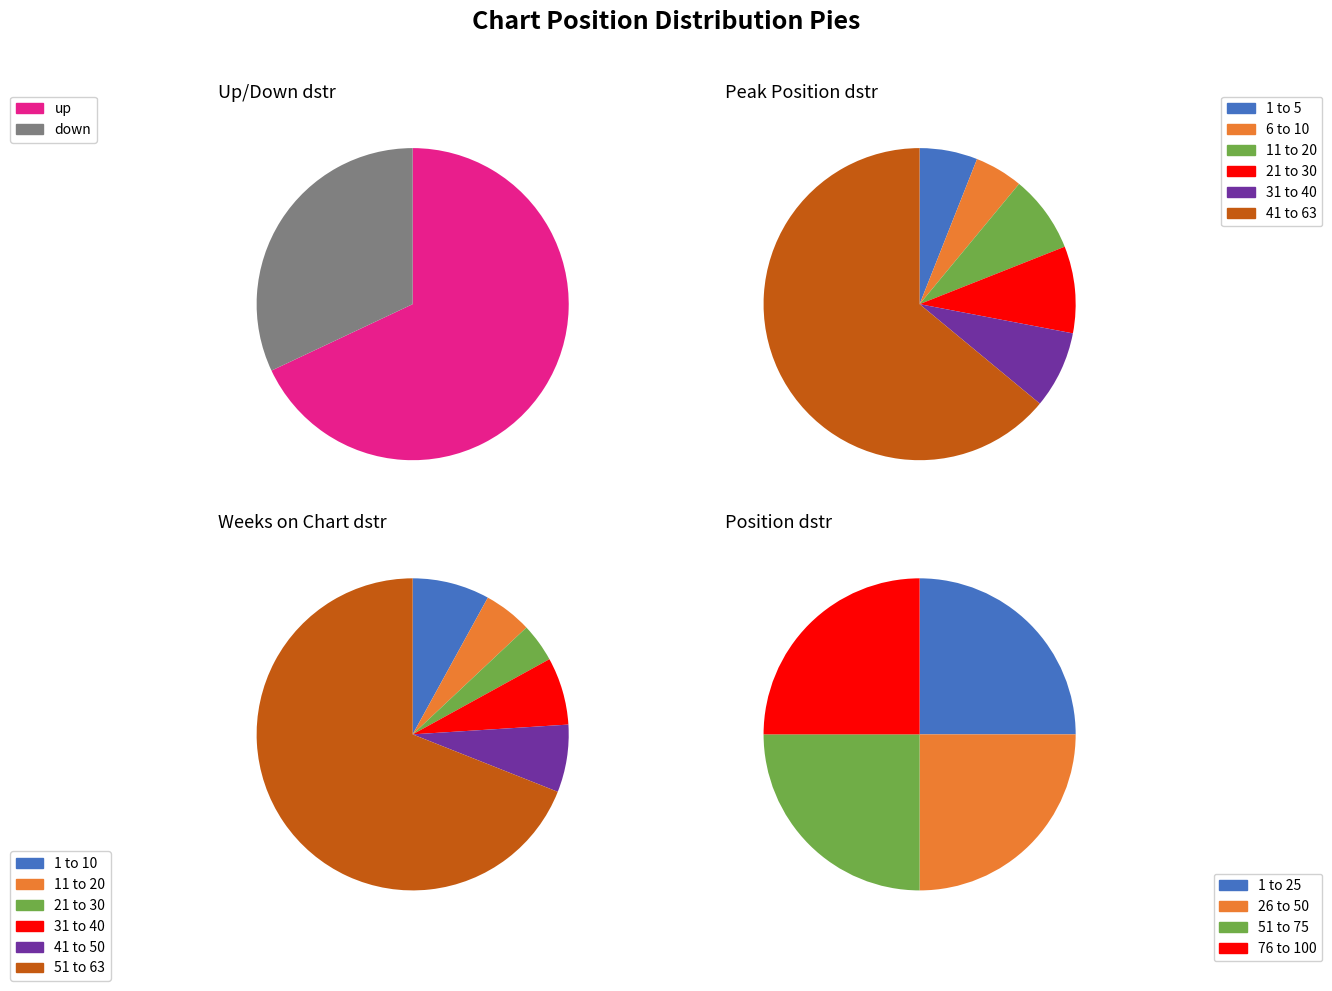

Rank the categories by value from lowest to highest.

down, up